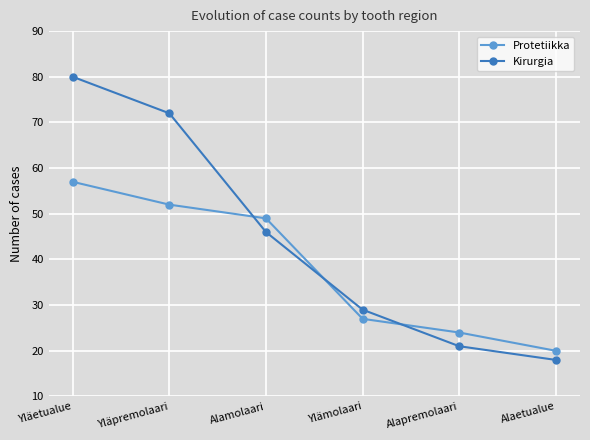

Between which two adjacent categories do Protetiikka and Kirurgia first intersect?

Yläpremolaari and Alamolaari